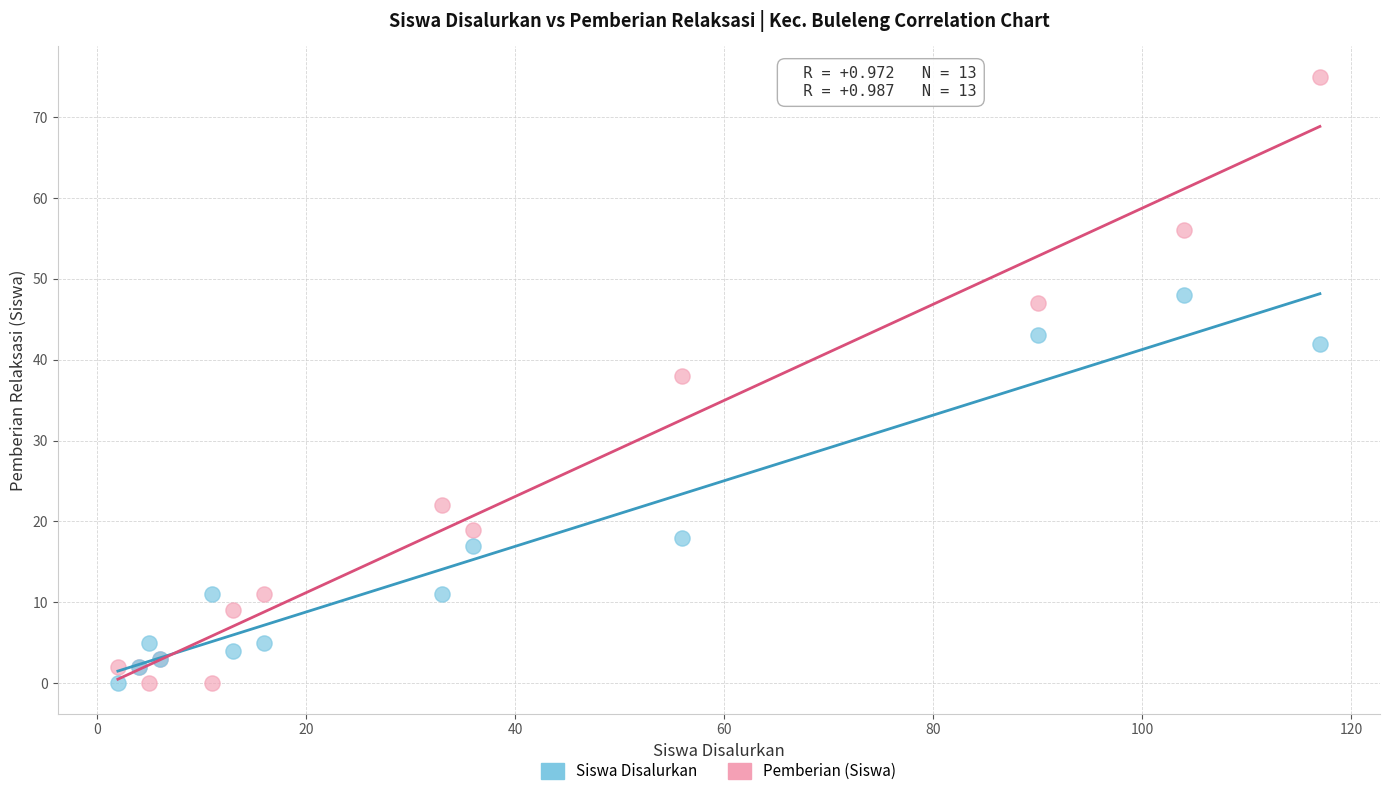

Across all series, what Y value is closest to 37?

38